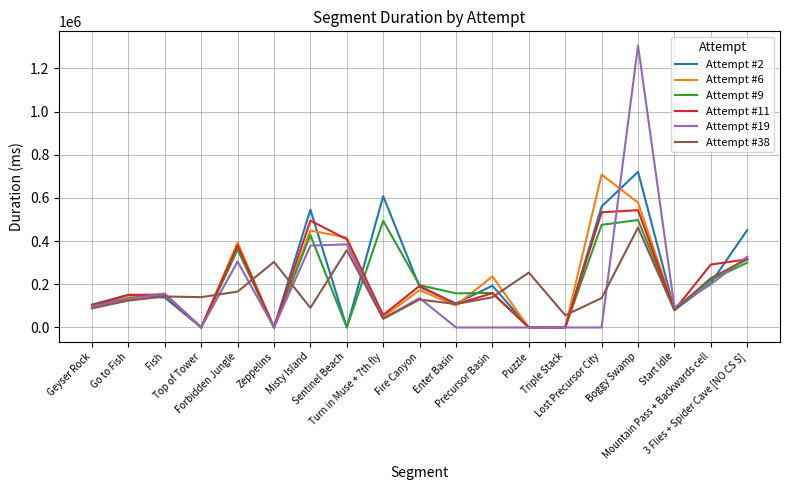

True or false: Attempt #38 has a value of 124542 at Go to Fish.

True